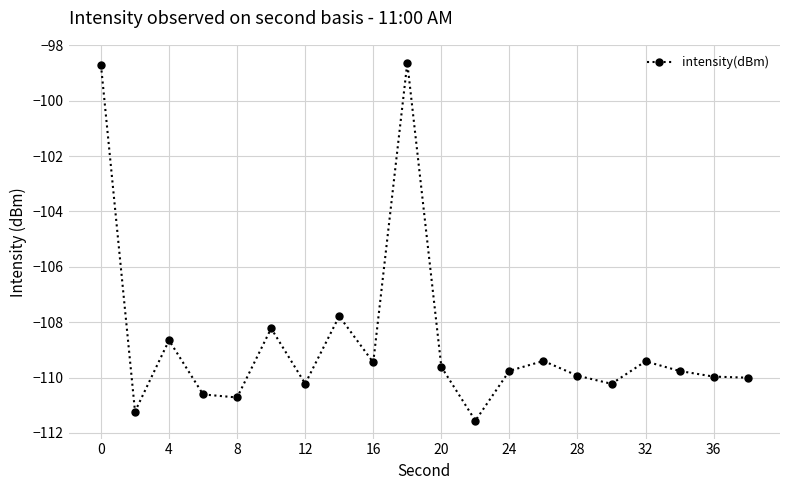

What is the maximum value shown in the chart?

-98.6